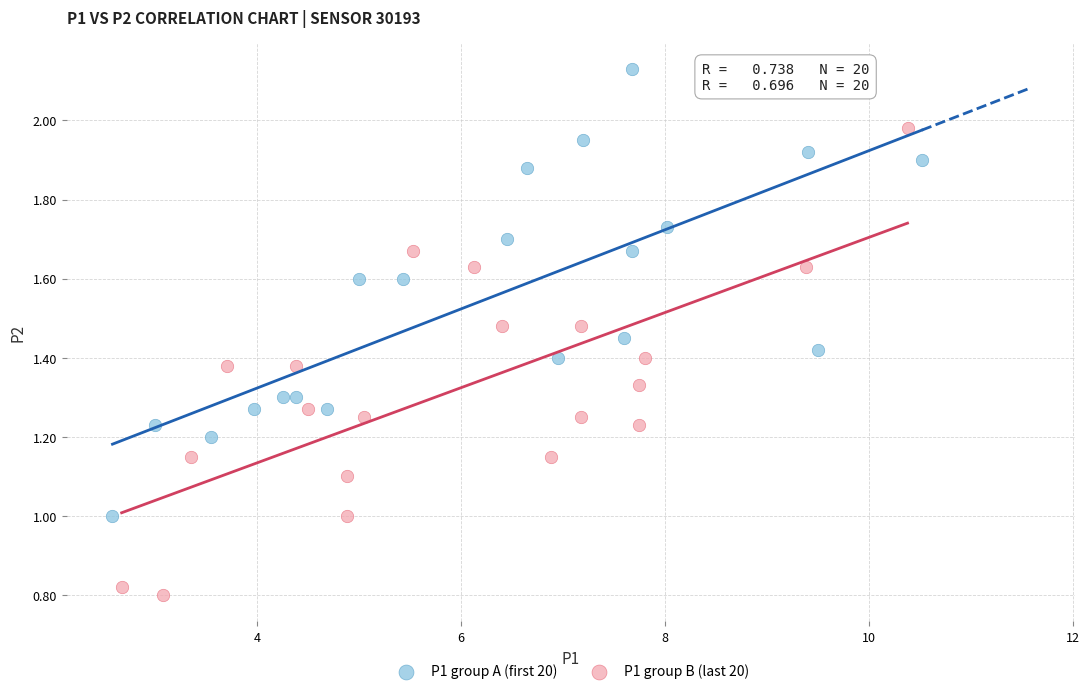

Which series contains the highest Y value?

P1 group A (first 20)